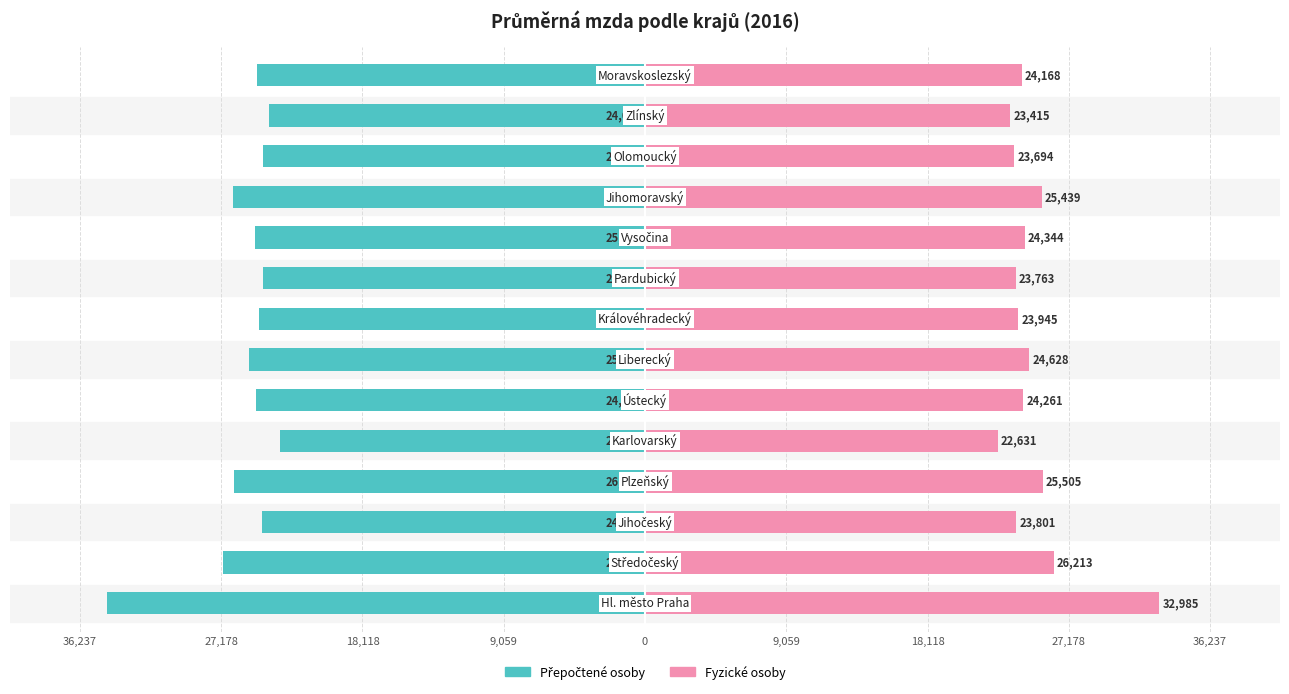

What is the difference between the maximum and minimum values in the Fyzické osoby series?

10354